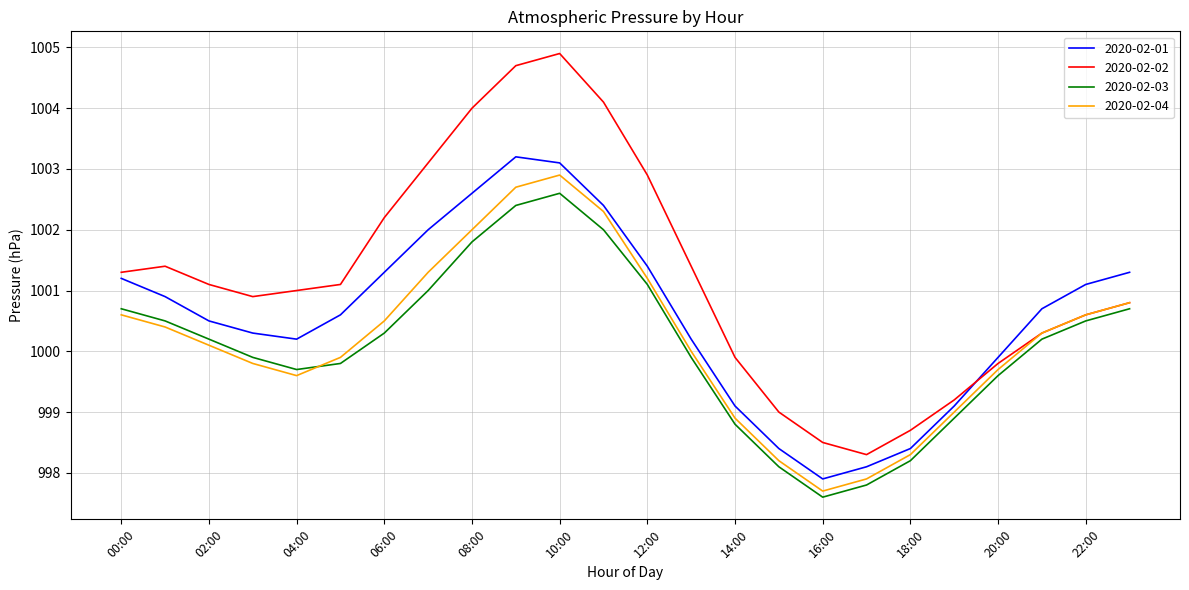

Reading left to right, transcribe all the data shown in this chart.

2020-02-01: 1001.2	1000.9	1000.5	1000.3	1000.2	1000.6	1001.3	1002.0	1002.6	1003.2	1003.1	1002.4	1001.4	1000.2	999.1	998.4	997.9	998.1	998.4	999.1	999.9	1000.7	1001.1	1001.3
2020-02-02: 1001.3	1001.4	1001.1	1000.9	1001.0	1001.1	1002.2	1003.1	1004.0	1004.7	1004.9	1004.1	1002.9	1001.4	999.9	999.0	998.5	998.3	998.7	999.2	999.8	1000.3	1000.6	1000.8
2020-02-03: 1000.7	1000.5	1000.2	999.9	999.7	999.8	1000.3	1001.0	1001.8	1002.4	1002.6	1002.0	1001.1	999.9	998.8	998.1	997.6	997.8	998.2	998.9	999.6	1000.2	1000.5	1000.7
2020-02-04: 1000.6	1000.4	1000.1	999.8	999.6	999.9	1000.5	1001.3	1002.0	1002.7	1002.9	1002.3	1001.2	1000.0	998.9	998.2	997.7	997.9	998.3	999.0	999.7	1000.3	1000.6	1000.8